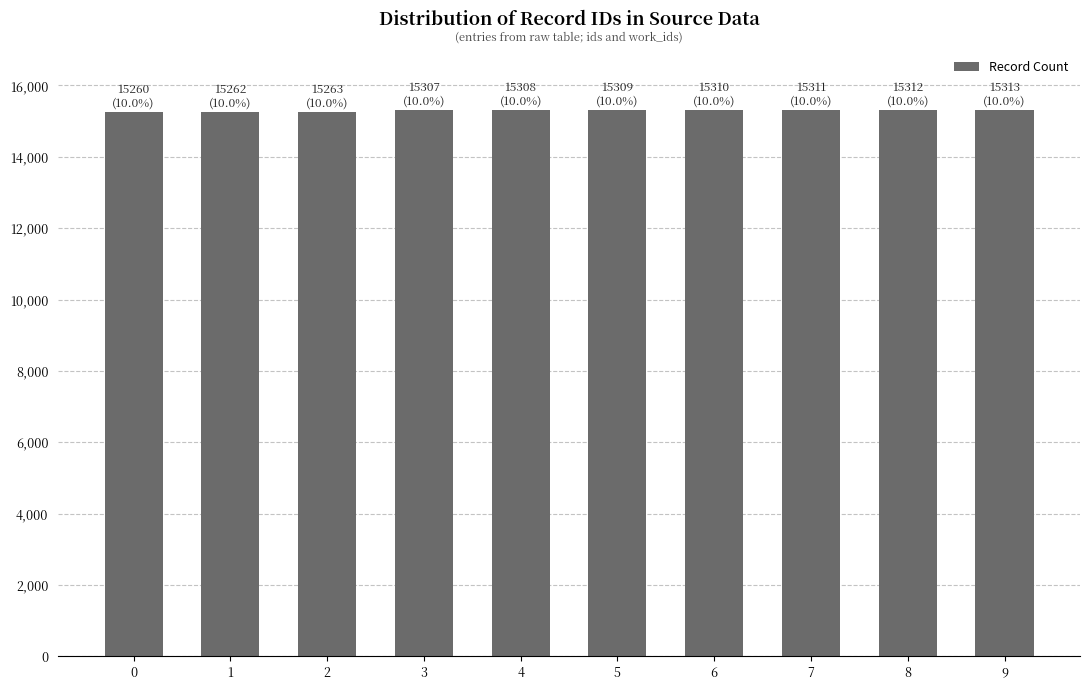

What is the value of the 7th bar from the left?

15310